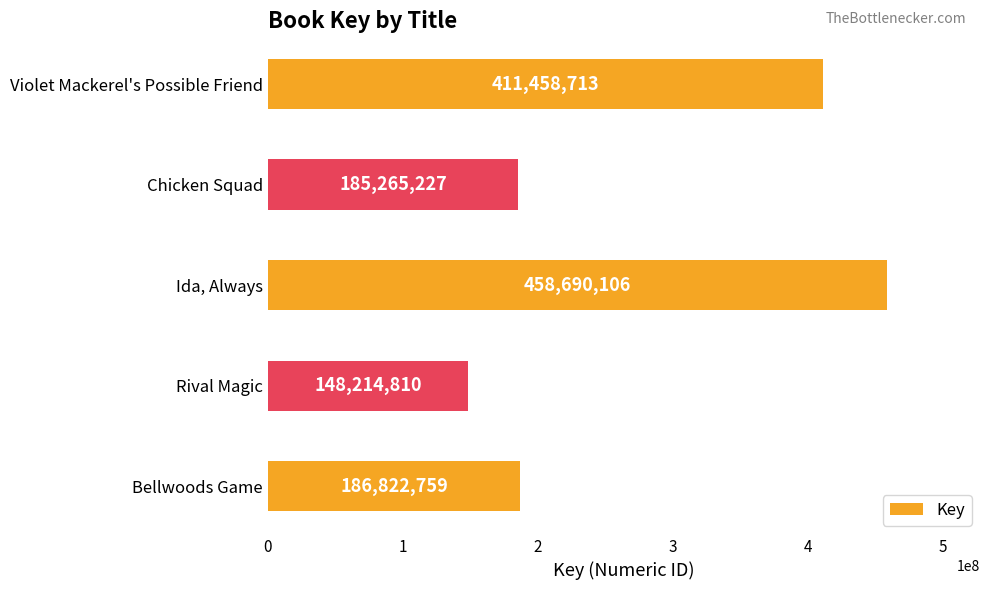

How many bars are there in total?

5